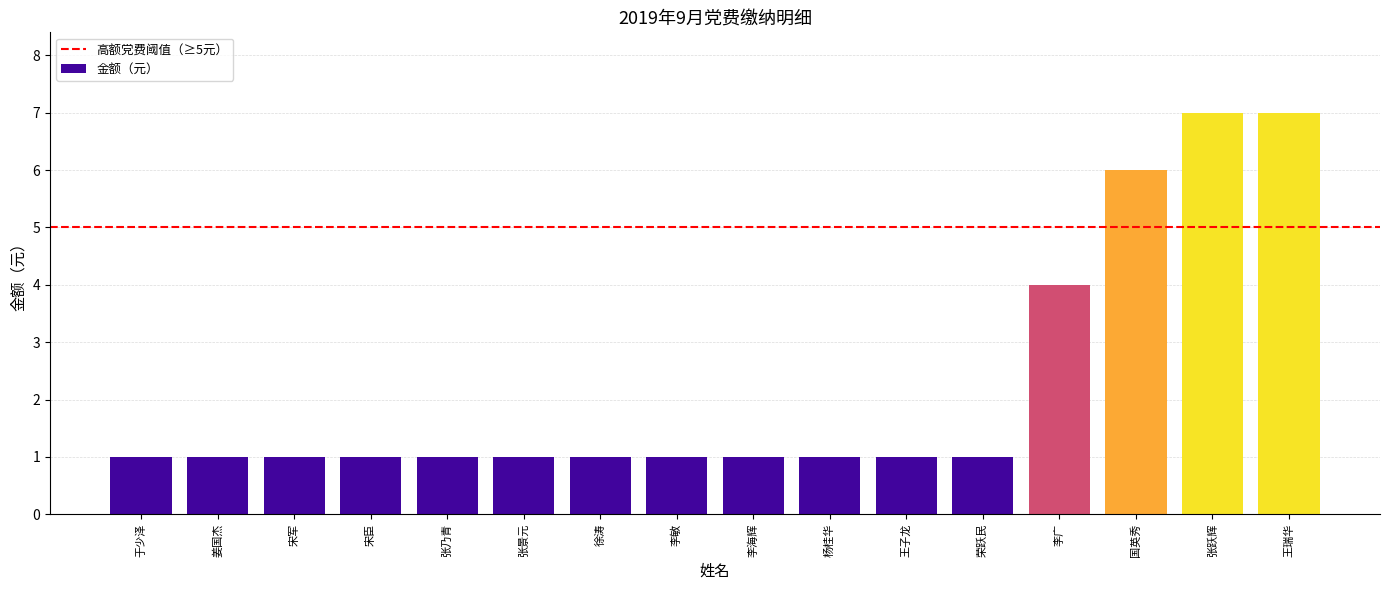

What is the difference between the maximum and minimum values?

6